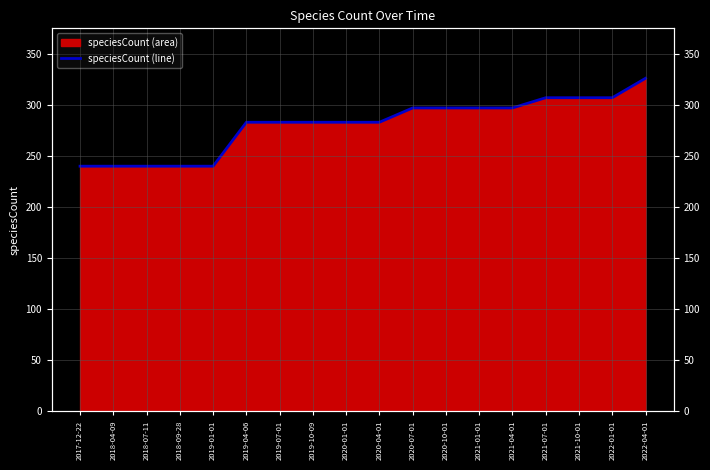

What is the sum of the values at 2019-07-01 and 2019-01-01?

523